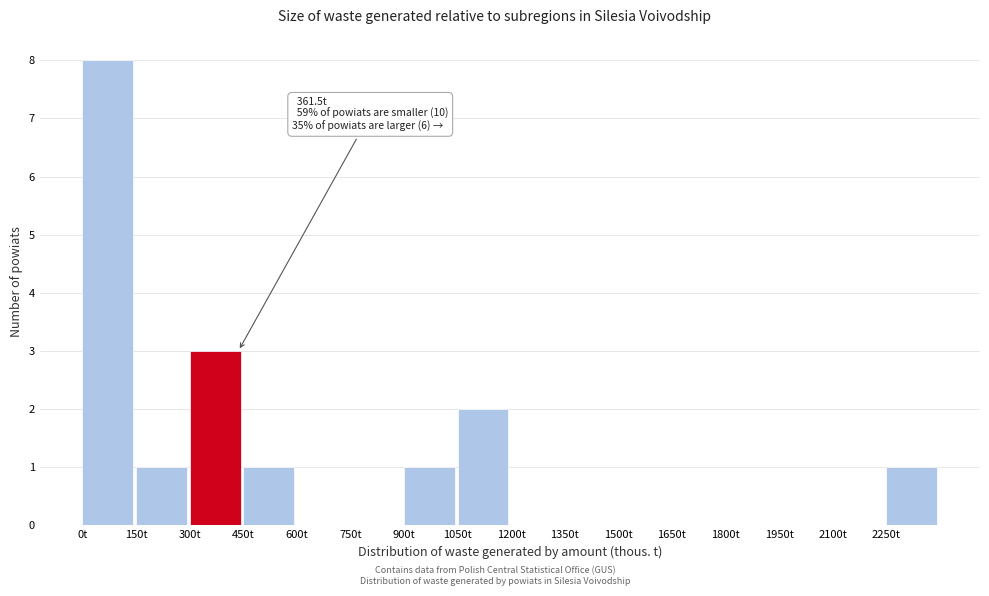

Which range on the x-axis has the tallest bar?

0 to 150